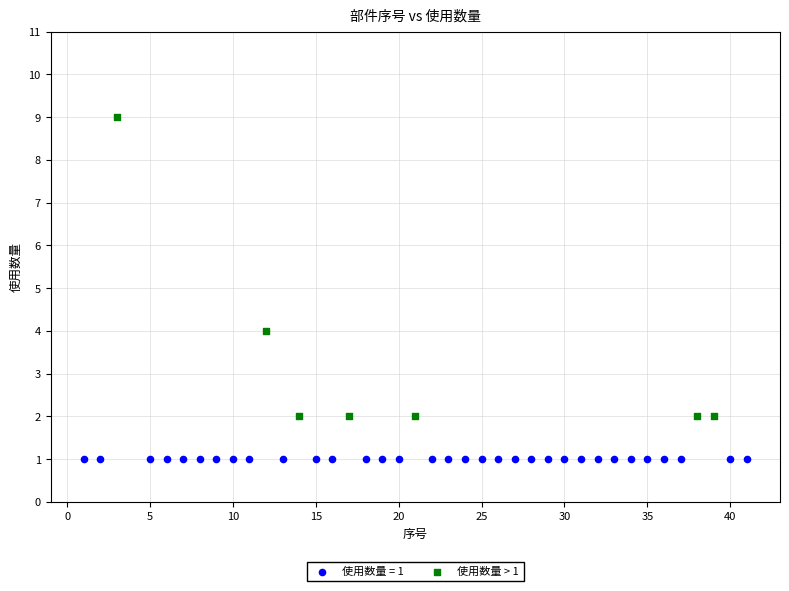

Which series contains the lowest Y value?

使用数量 = 1